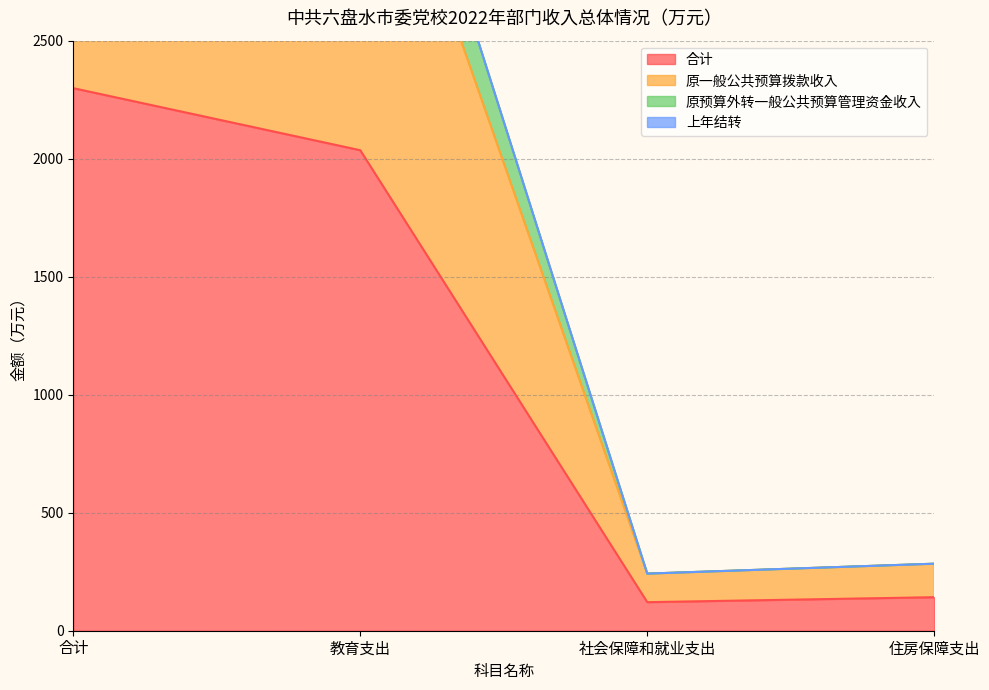

What is the sum of all 原预算外转一般公共预算管理资金收入 values?

9194.7